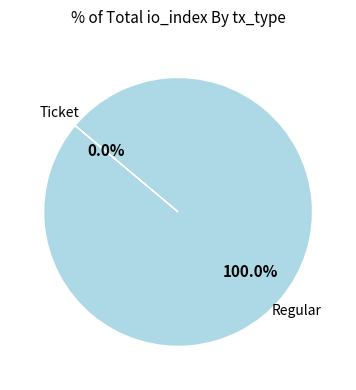

Which slice represents more than half of the pie?

Regular